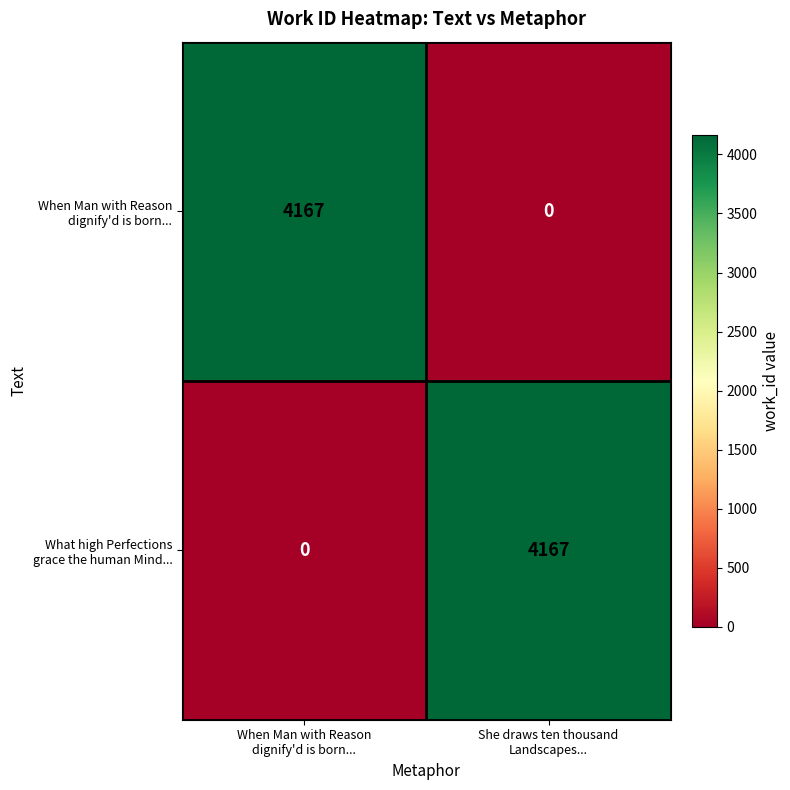

How many distinct data groups are displayed?

2